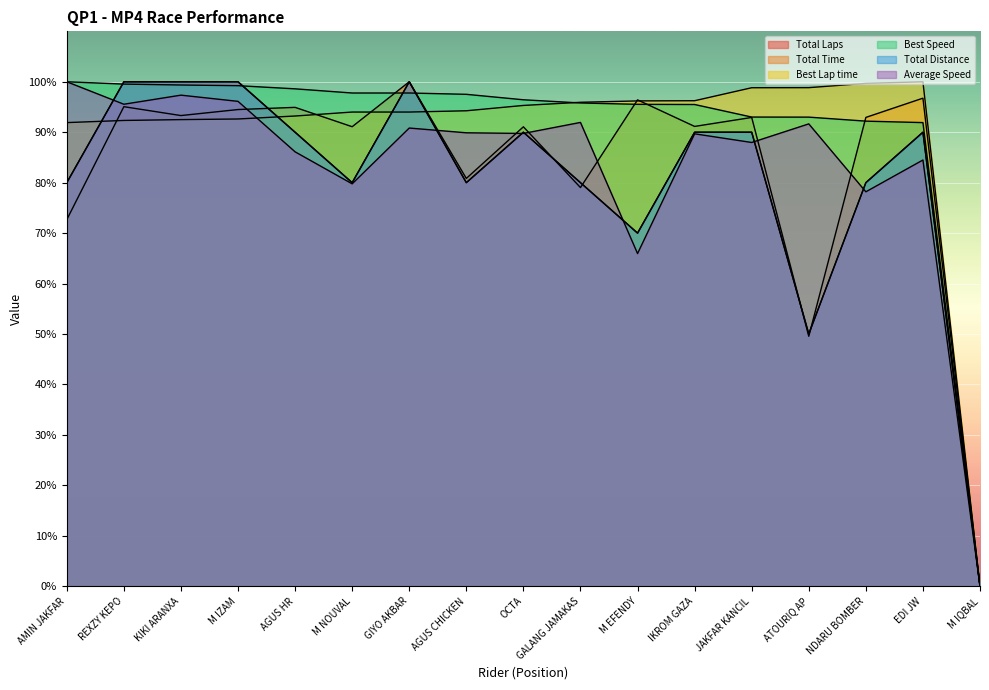

Which has a higher value, JAKFAR KANCIL or GIYO AKBAR?

GIYO AKBAR